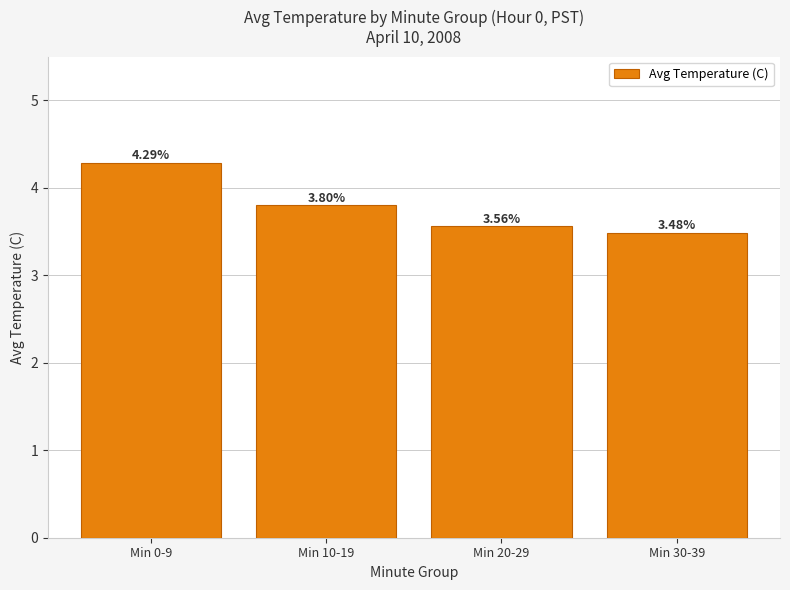

Rank the categories by value from highest to lowest.

Min 0-9, Min 10-19, Min 20-29, Min 30-39